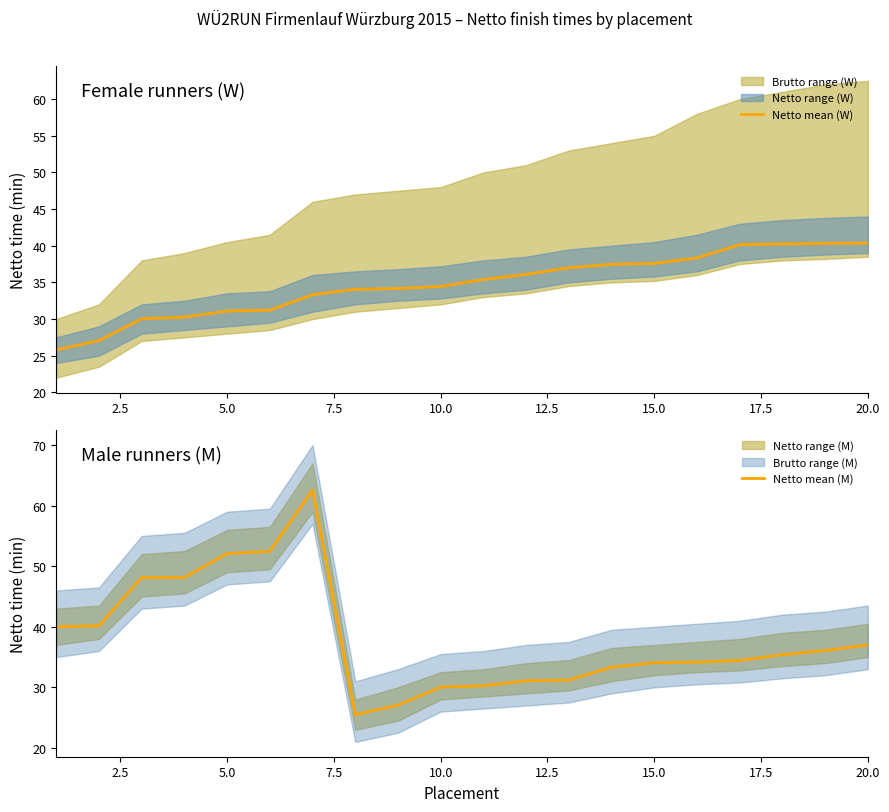

After their last crossing, which series has the higher values: Netto mean (M) or Netto mean (W)?

Netto mean (W)